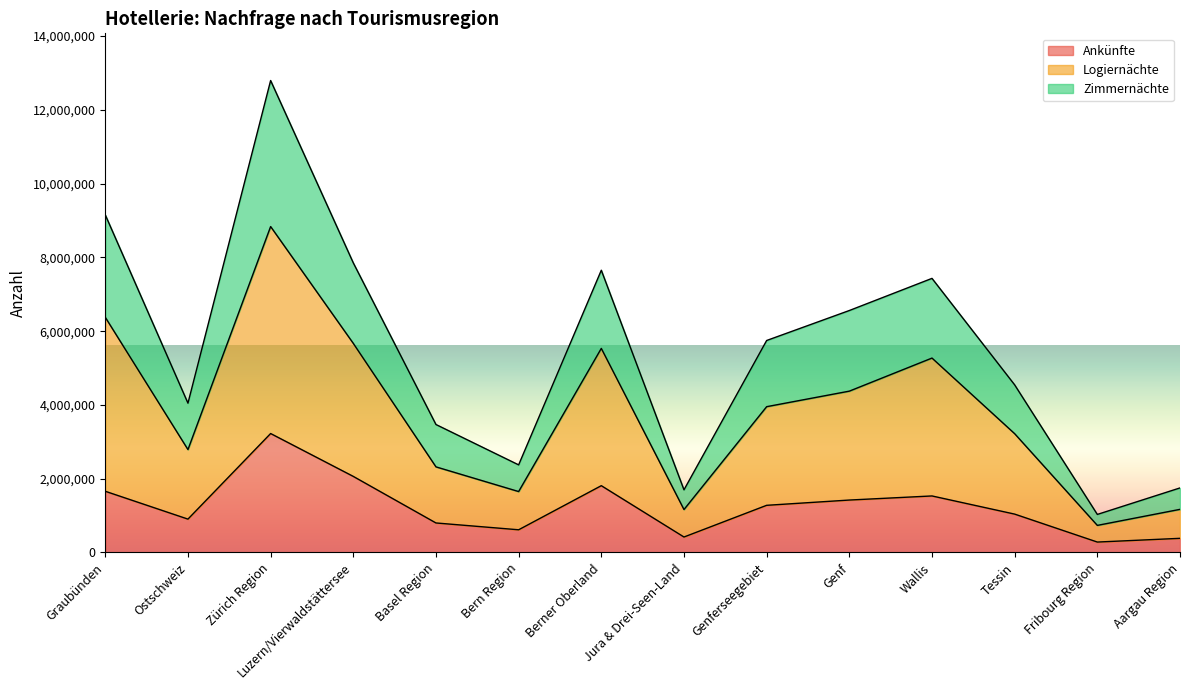

Rank the series at Genf from highest to lowest value.

Zimmernächte, Logiernächte, Ankünfte